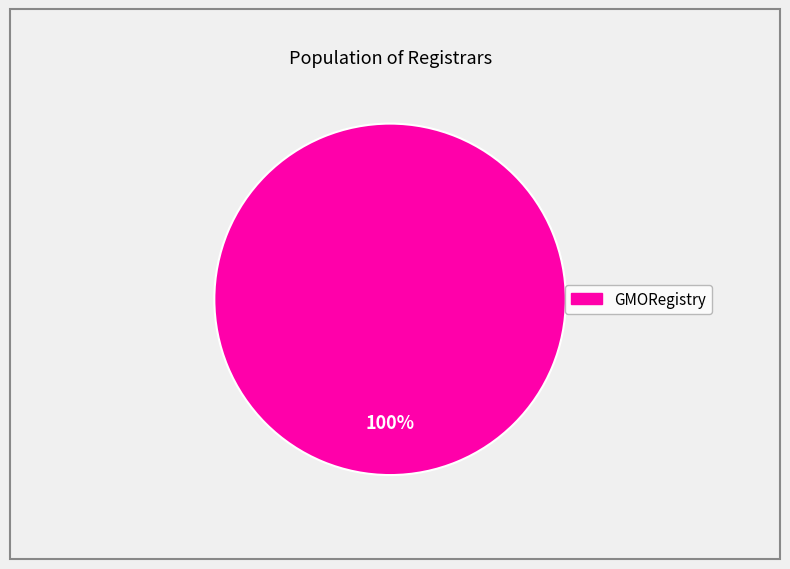

How many segments does this pie chart have?

1